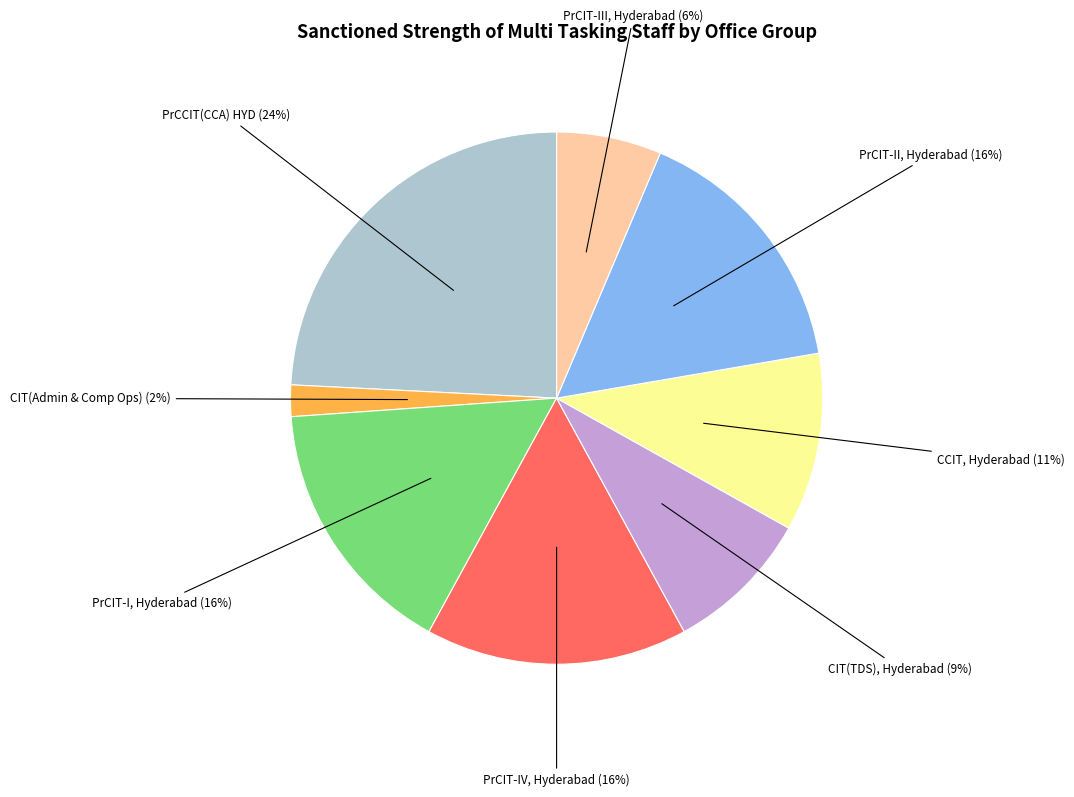

Is there any slice that represents more than half of the pie?

No